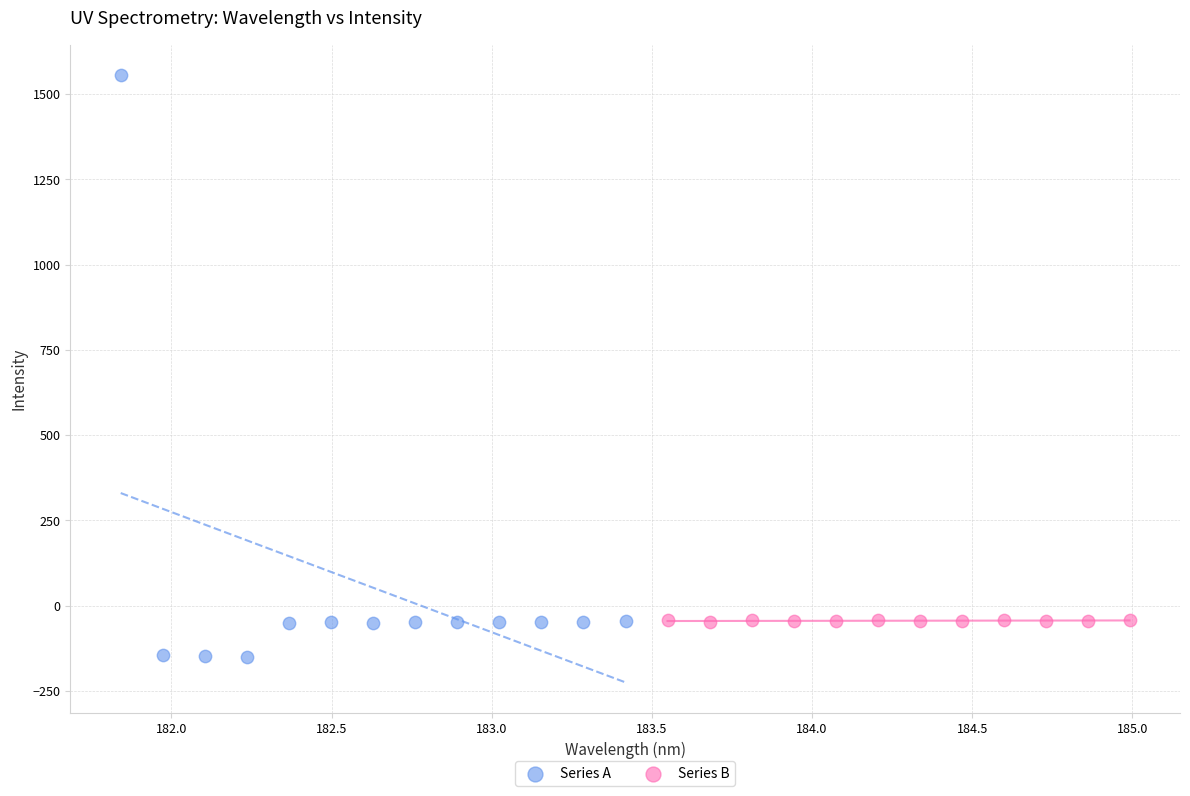

Which series has the largest Y range (max minus min)?

Series A